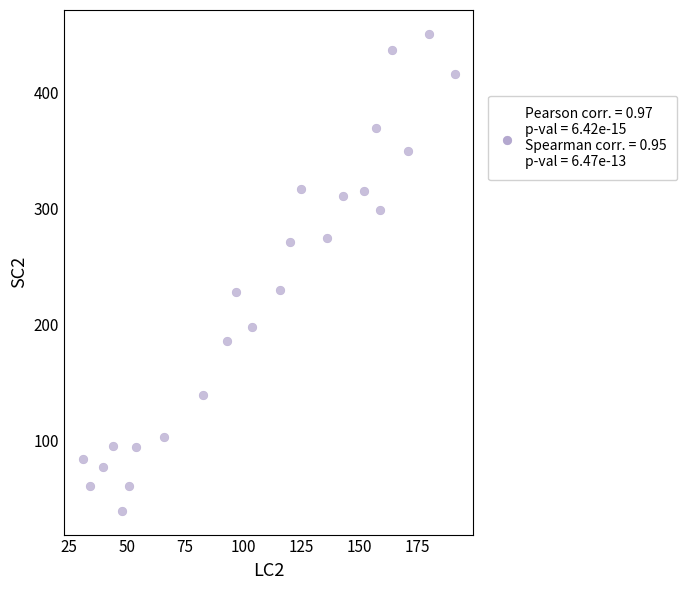

What is the range of X values (max minus min)?

160